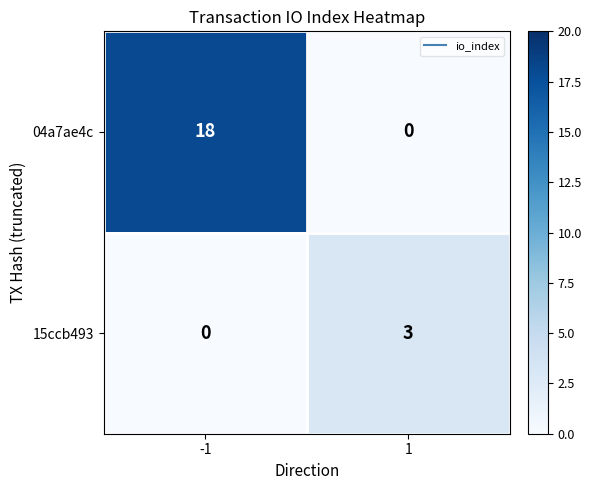

What is the sum of all 04a7ae4c values?

18